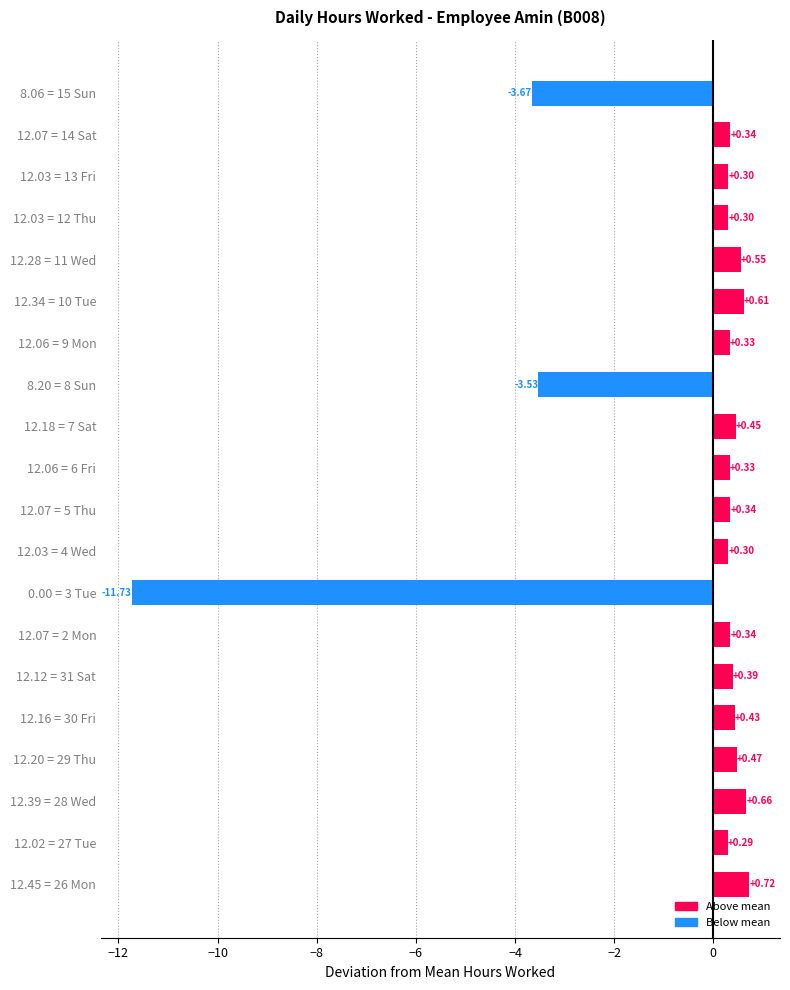

Where is the data nearest to the value -5?

8.06 = 15 Sun